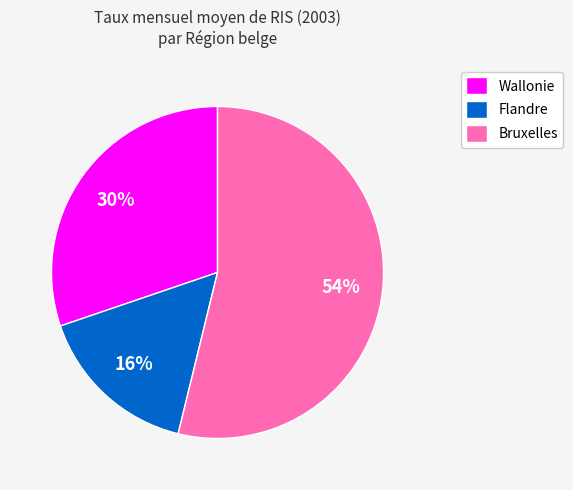

Do Flandre and Wallonie together represent more than half of the pie?

No